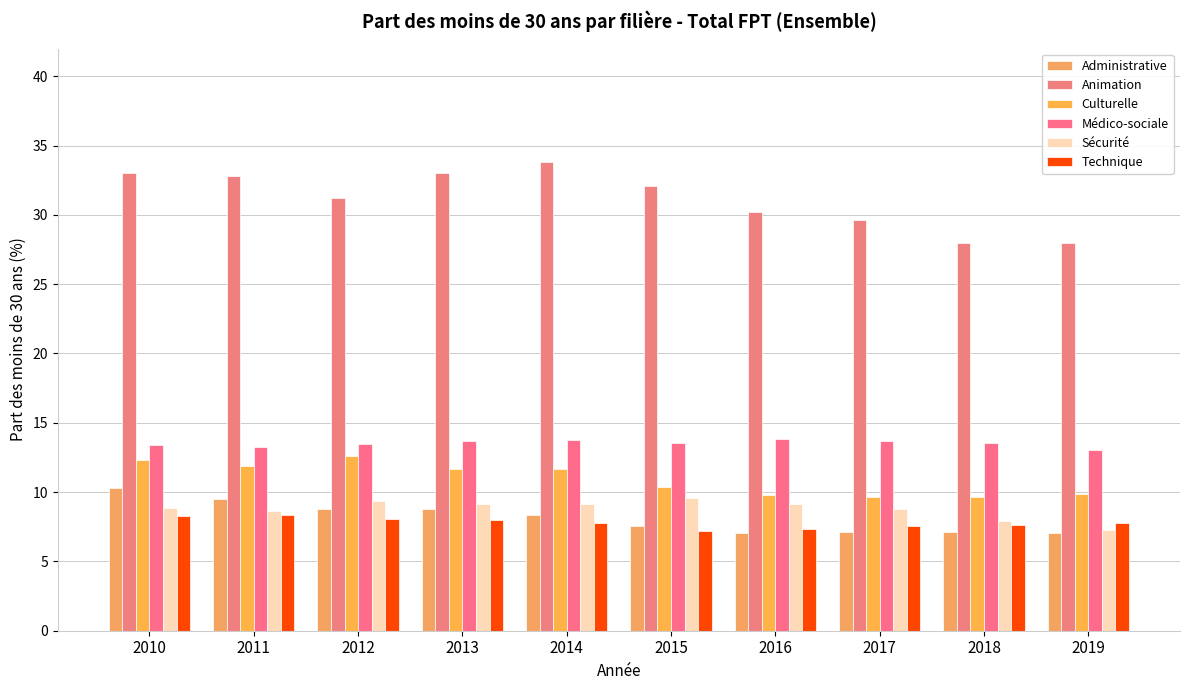

At how many categories does at least one series exceed 21?

10